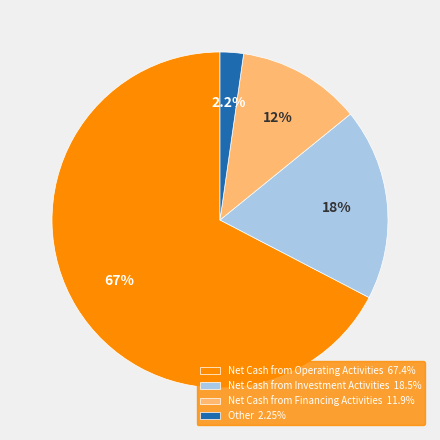

Is the sum of Net Cash from Investment Activities and Net Cash from Financing Activities greater than half?

No